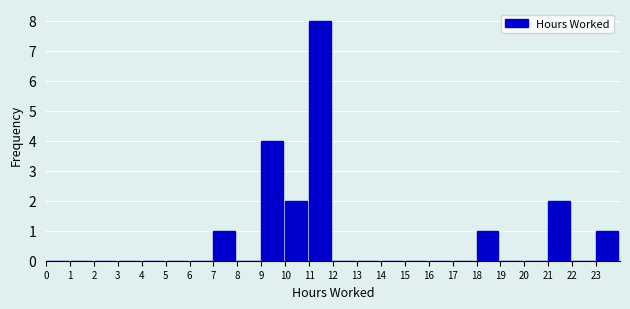

How tall is the bar that spans 21 to 22 on the x-axis? The values are not printed on the chart, so give them approximately, as read against the axis.

2